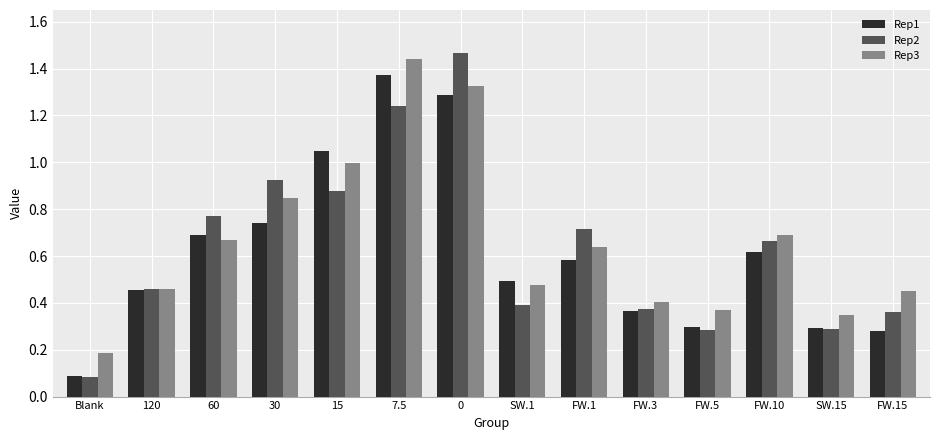

Is it true that Rep3 equals 0.5 at 120?

True